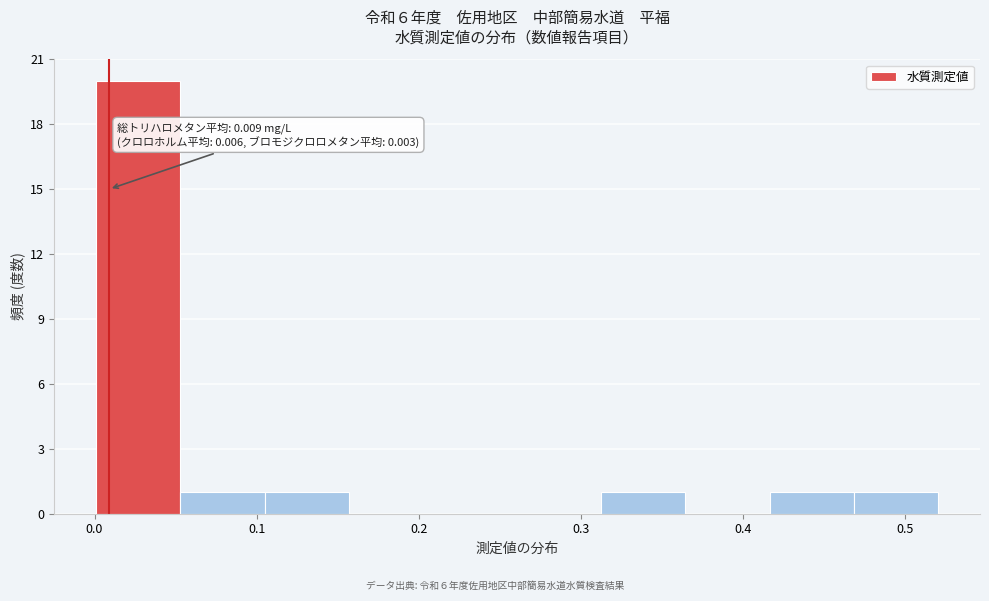

Over which range of the x-axis is the bar tallest?

0.00 to 0.05